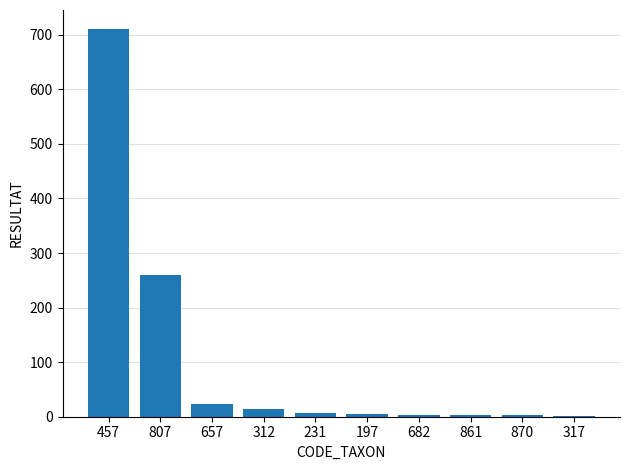

At which label is the value closest to 356?

807